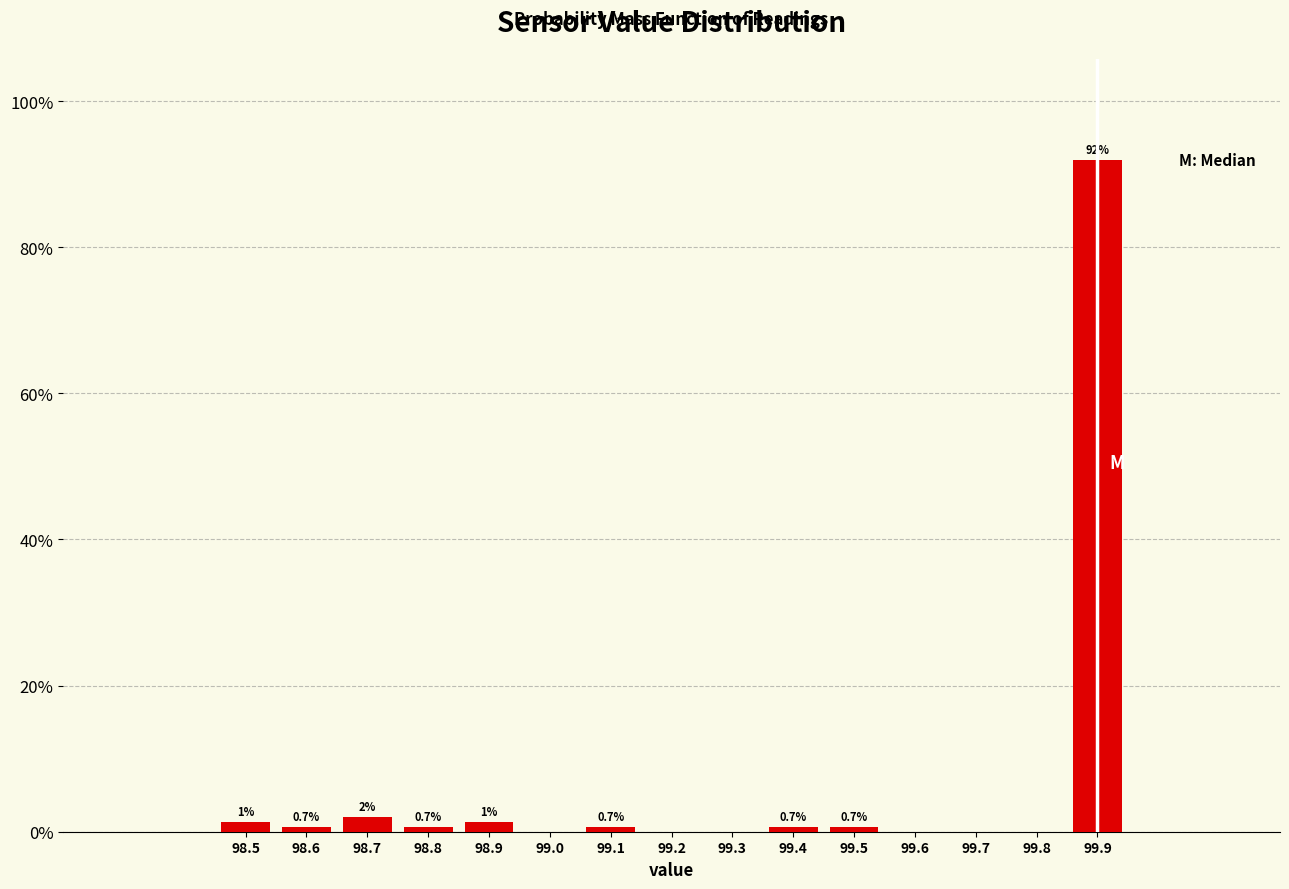

What is the difference between the maximum and minimum values?

91.3